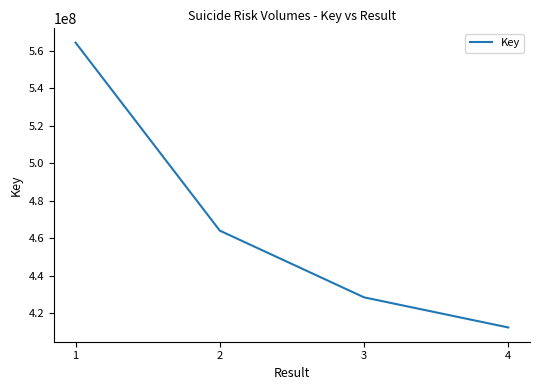

How many categories are shown in the chart?

4